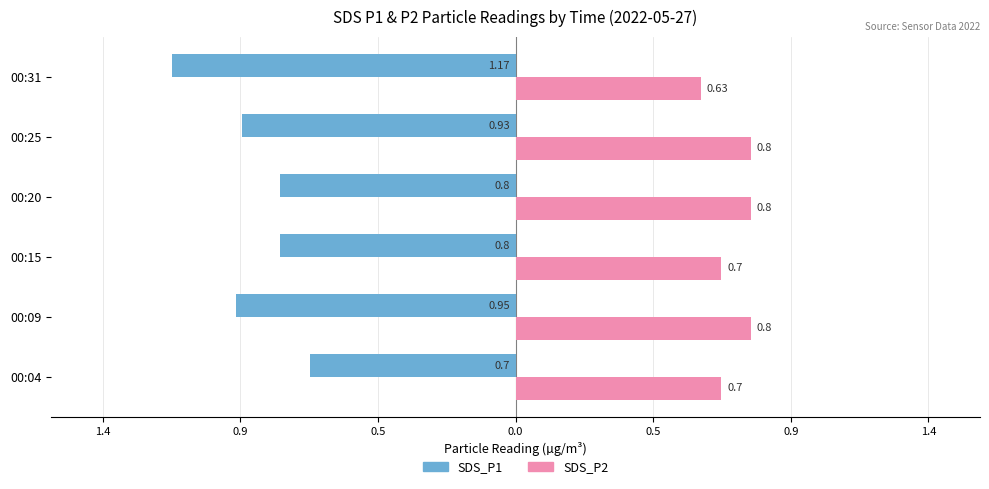

What are all the series names shown in the legend?

SDS_P1, SDS_P2